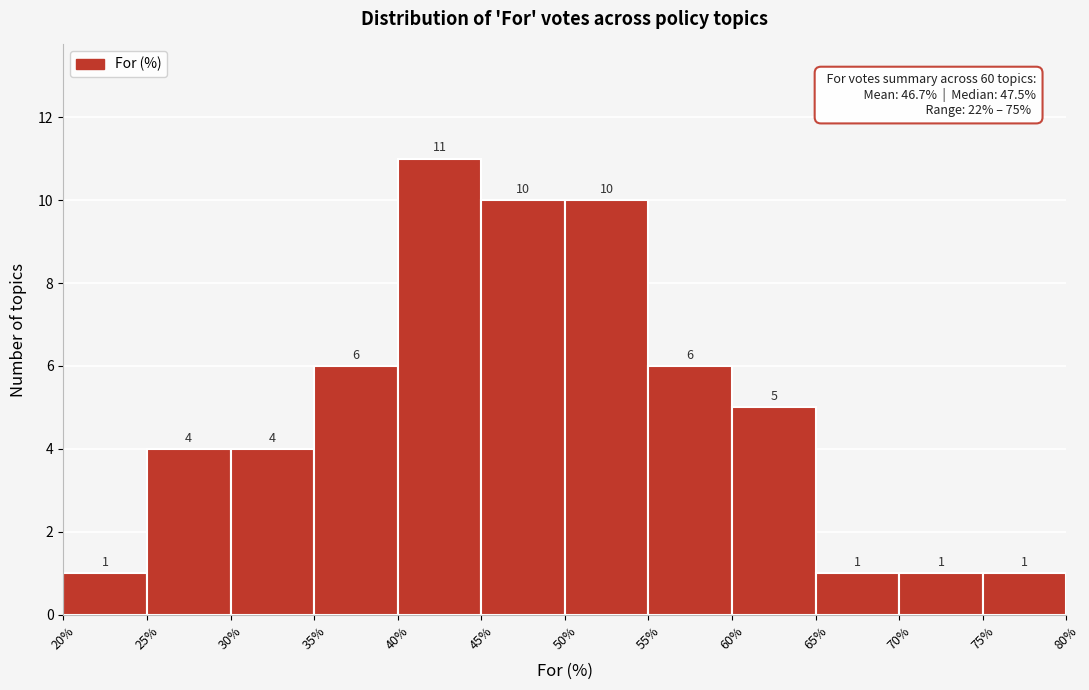

Reading left to right, list every bar in this chart as the range it spans on the x-axis followed by its height.

20% to 25%: 1
25% to 30%: 4
30% to 35%: 4
35% to 40%: 6
40% to 45%: 11
45% to 50%: 10
50% to 55%: 10
55% to 60%: 6
60% to 65%: 5
65% to 70%: 1
70% to 75%: 1
75% to 80%: 1